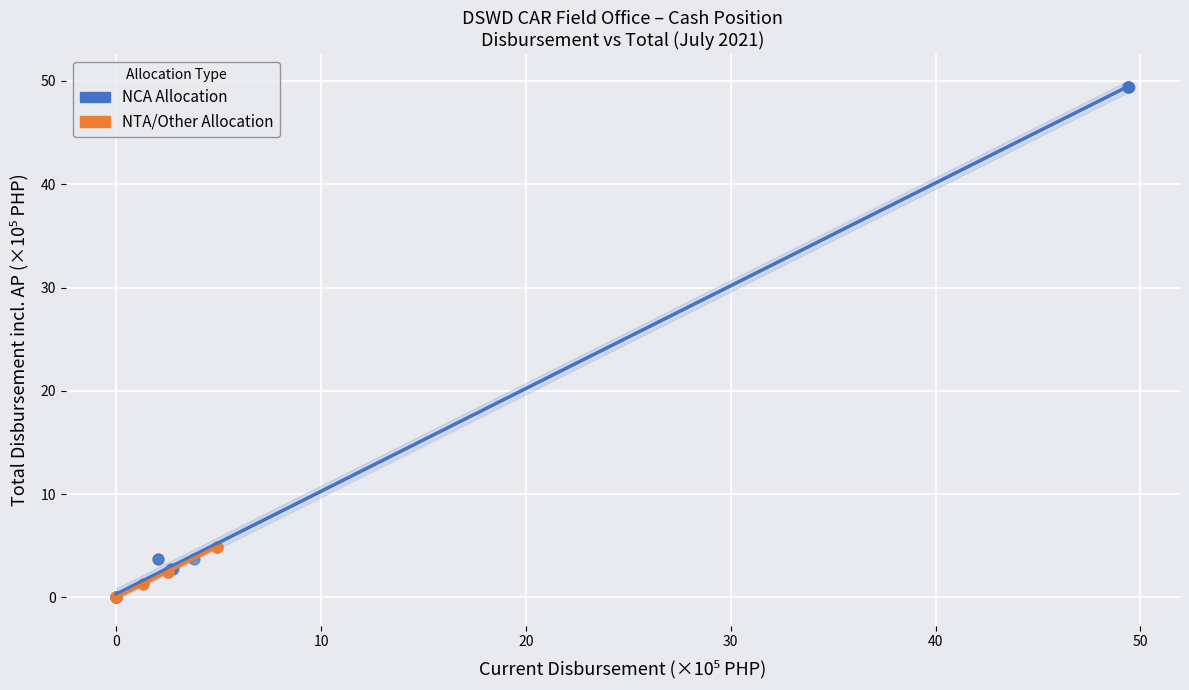

Which series has the largest Y range (max minus min)?

NCA Allocation